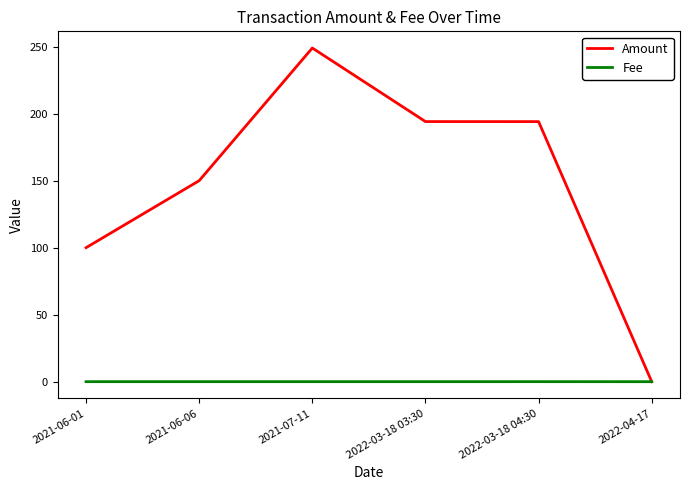

What is the greatest value displayed?

249.0